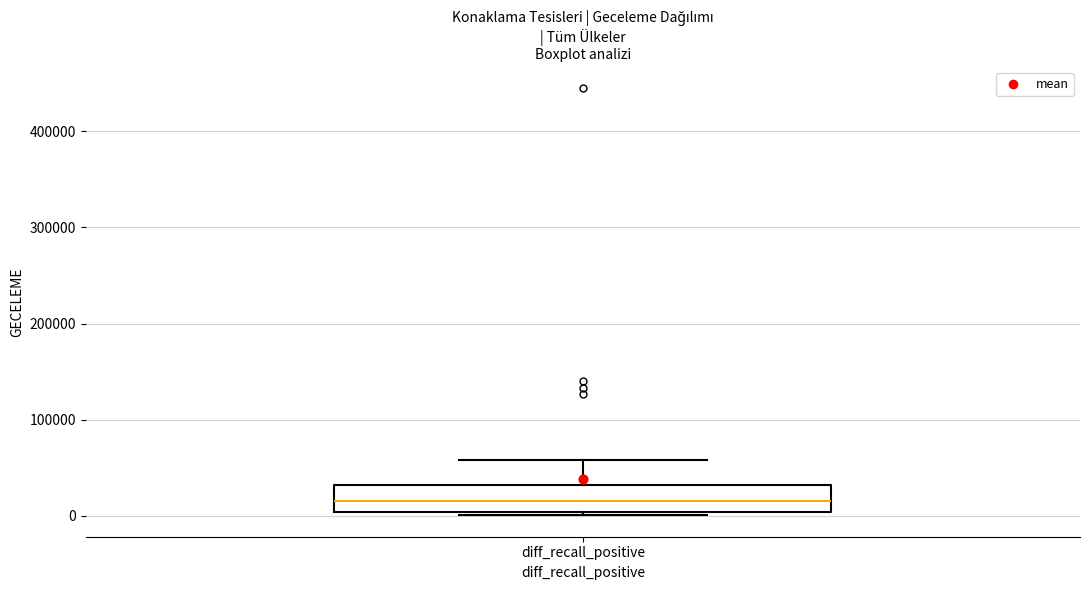

Read this box plot against the y-axis: the position of the median line, the range covered by the box, and the ends of both whiskers. The values are not printed on the chart, so give them approximately, as read against the axis.

median 20000, box 0 to 30000, whiskers 0 (just below the box's lower edge) to 60000